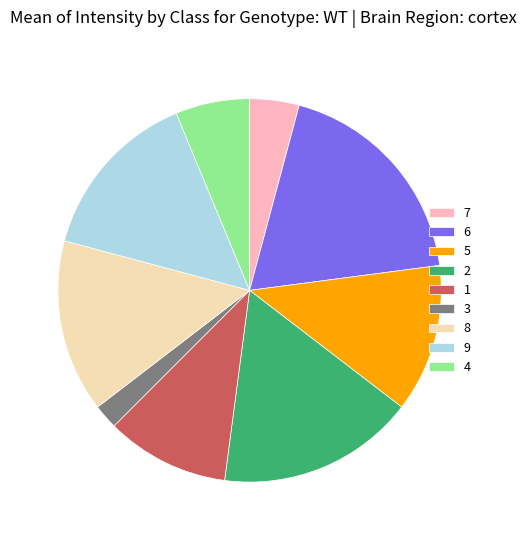

The 3 slice represents 2% of the pie. True or false?

True